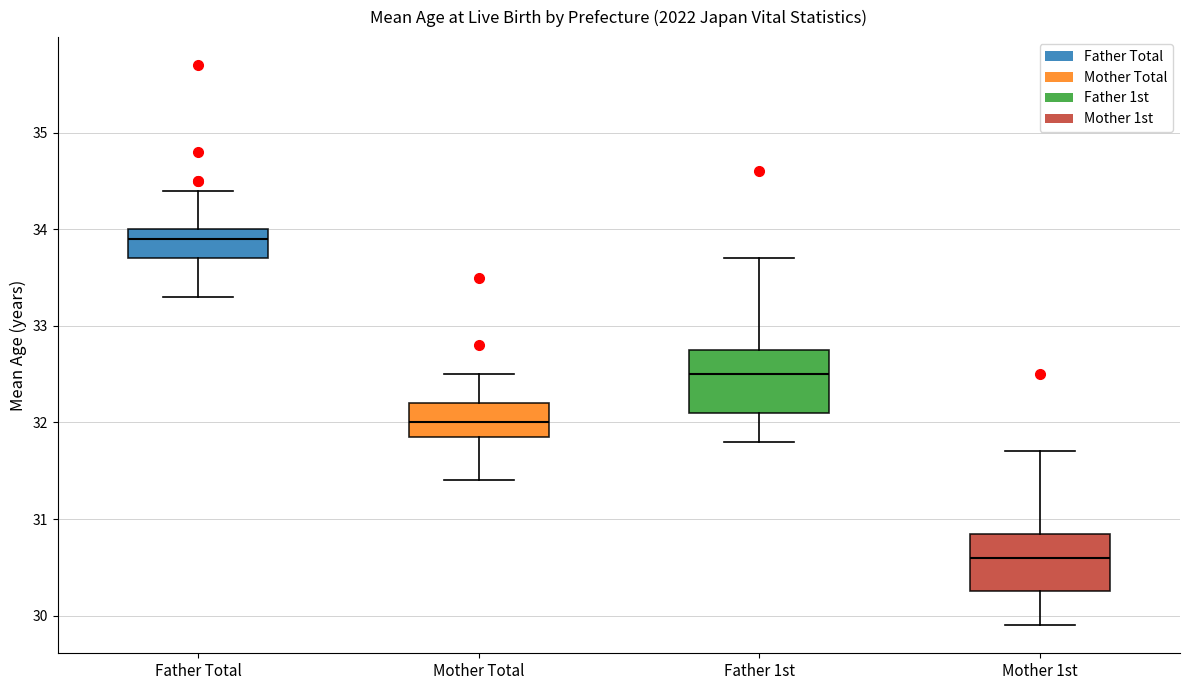

Which box has the highest median line?

Father Total